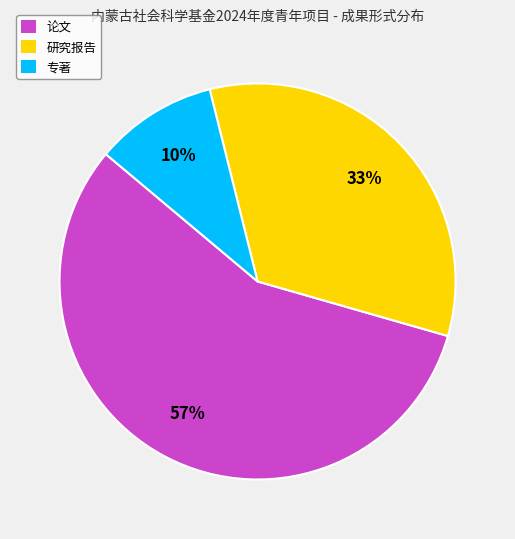

What percentage is the 论文 slice, to the nearest percent?

57%